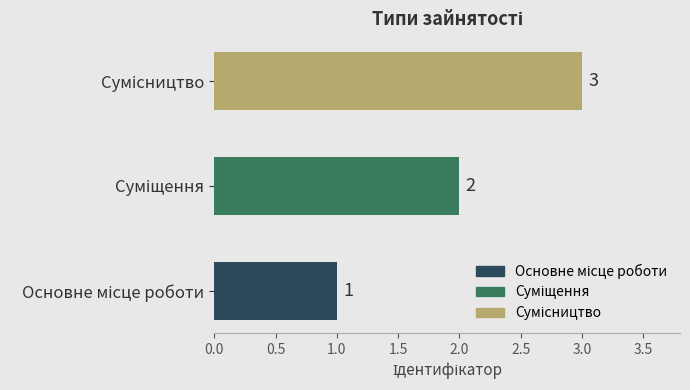

What is the maximum value shown in the chart?

3